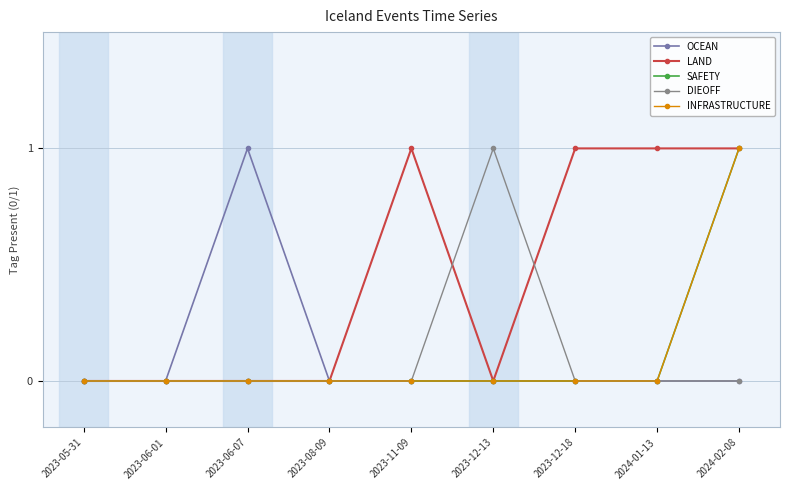

Is this an area chart (filled region under the line)?

No